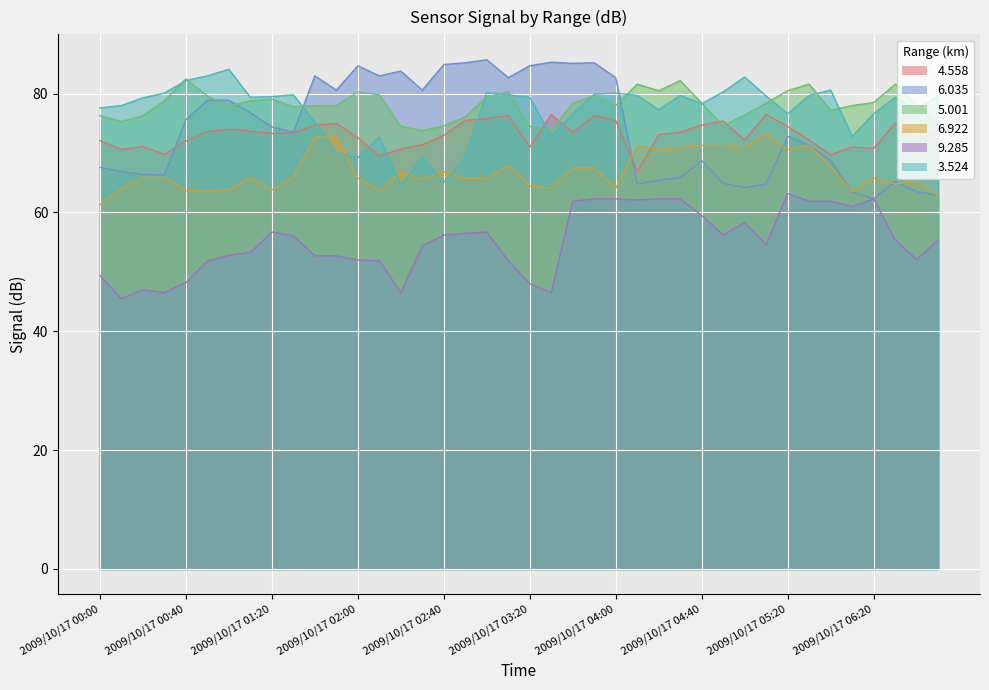

Which series changed the most between 2009/10/17 01:20 and 2009/10/17 02:40?

3.524